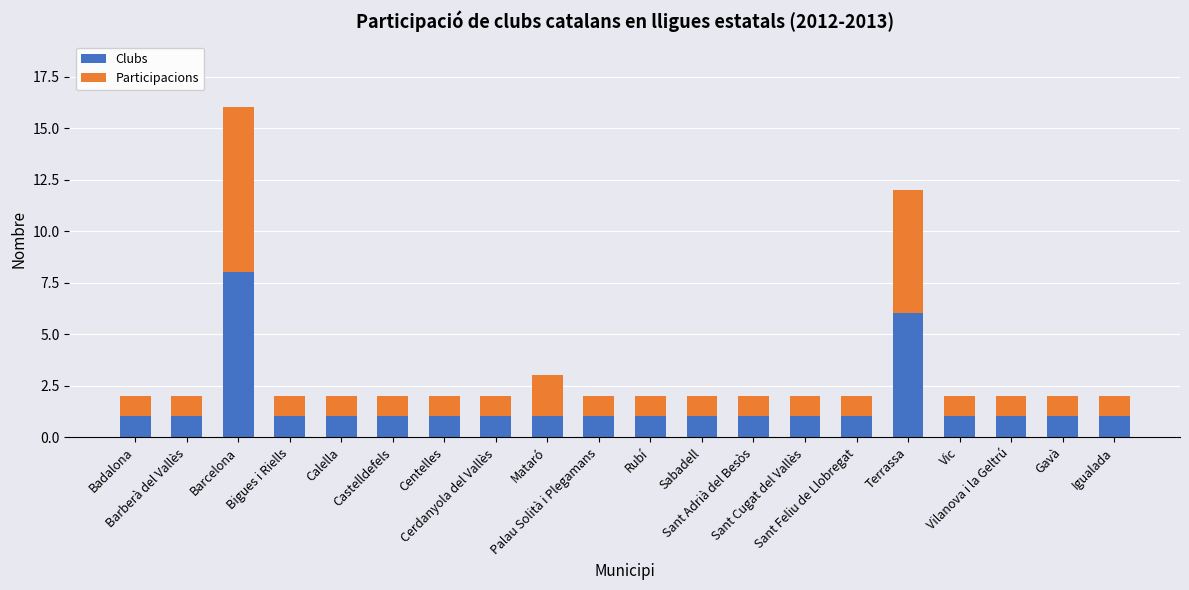

What is the difference between the maximum and minimum values in the Clubs series?

7